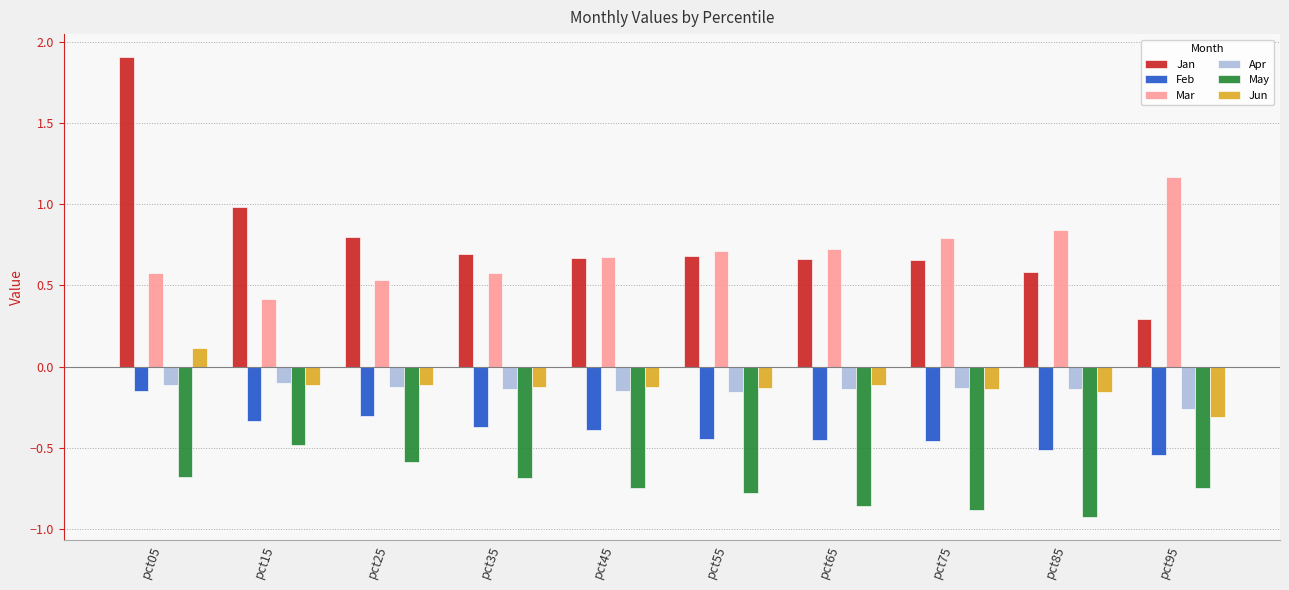

What is the difference between the Jan values at pct75 and pct25?

0.1